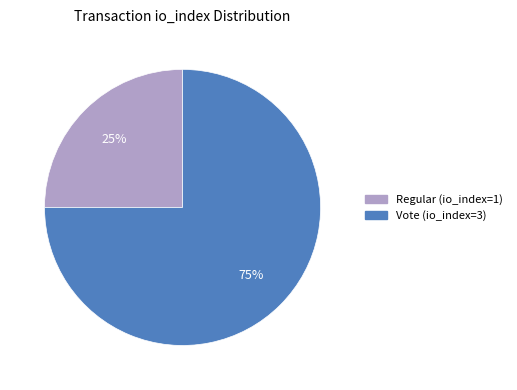

Do Vote (io_index=3) and Regular (io_index=1) together represent more than half of the pie?

Yes